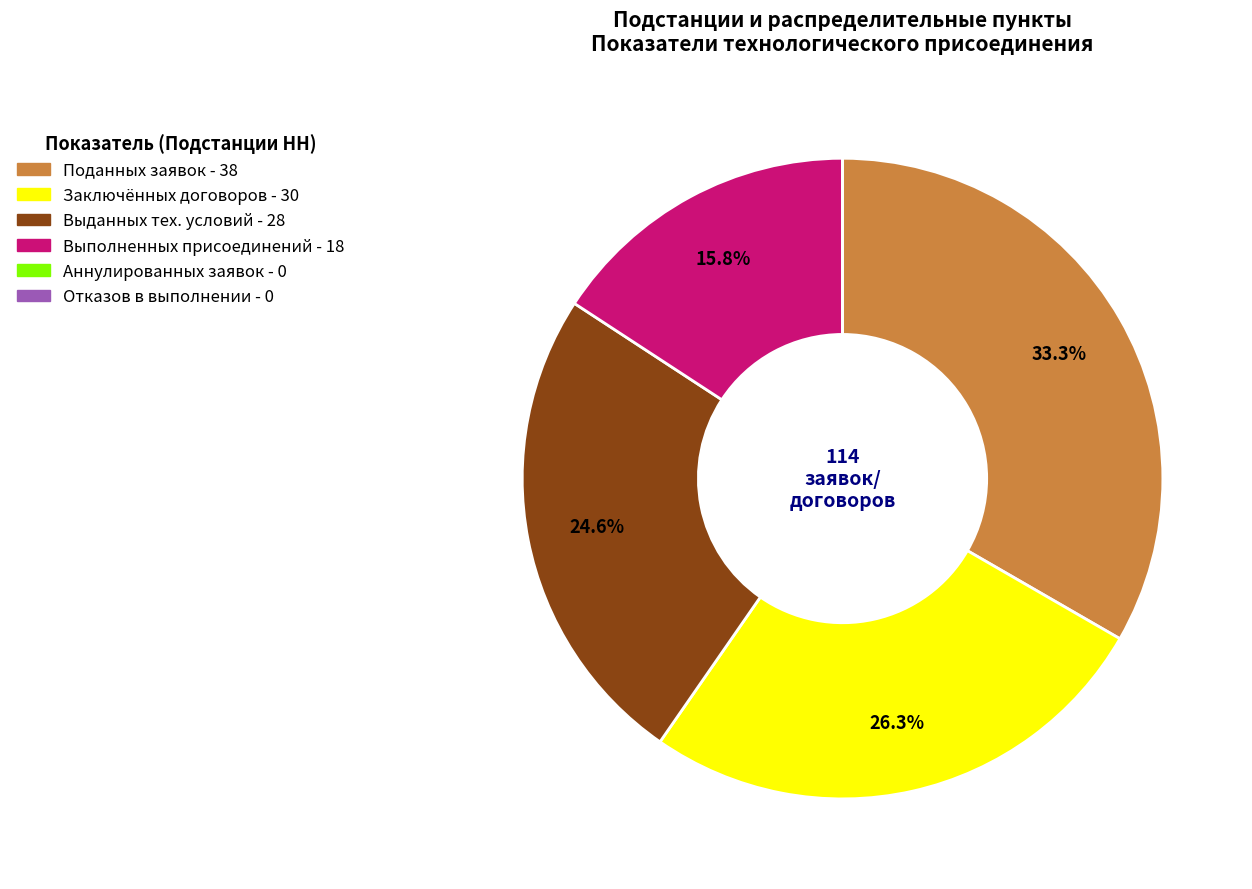

Is there any slice that represents more than half of the pie?

No